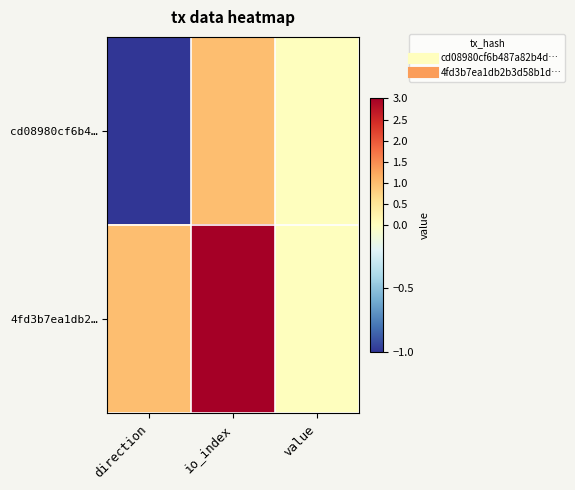

What is the smallest value displayed?

-1.0